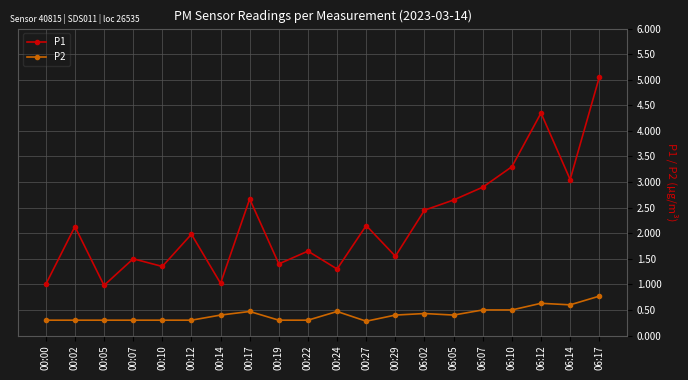

At which category is the sum across all series the highest?

06:17